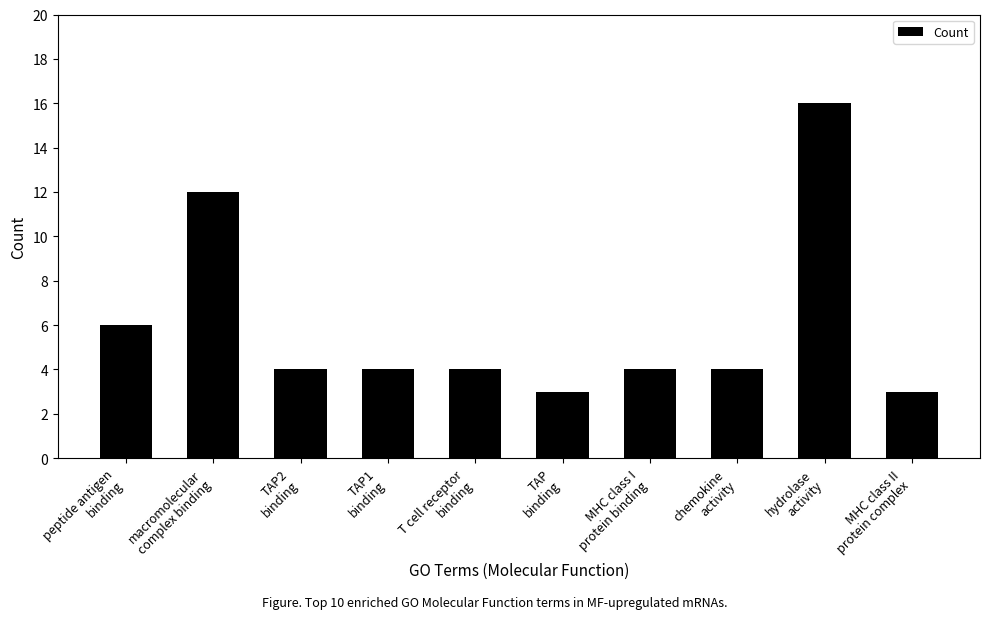

At which category does the chart reach its peak across all series?

hydrolase
activity